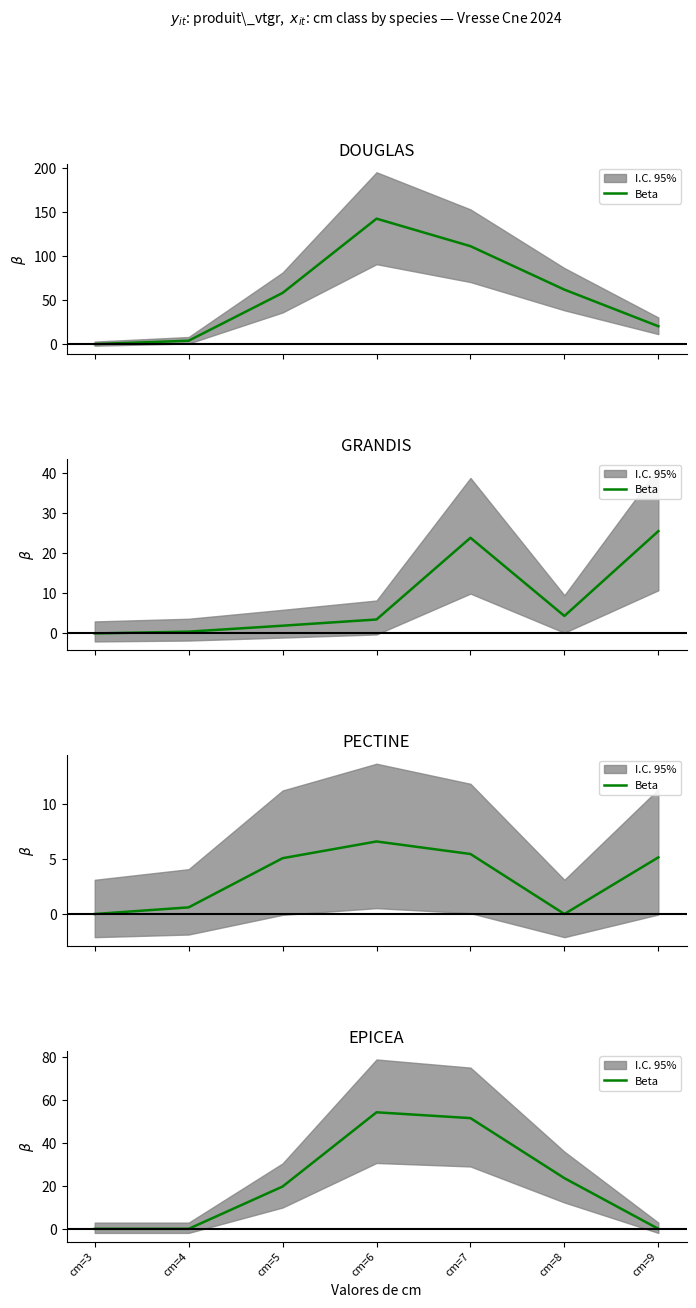

How many interior local peaks (higher than both neighbors) does the data have?

1